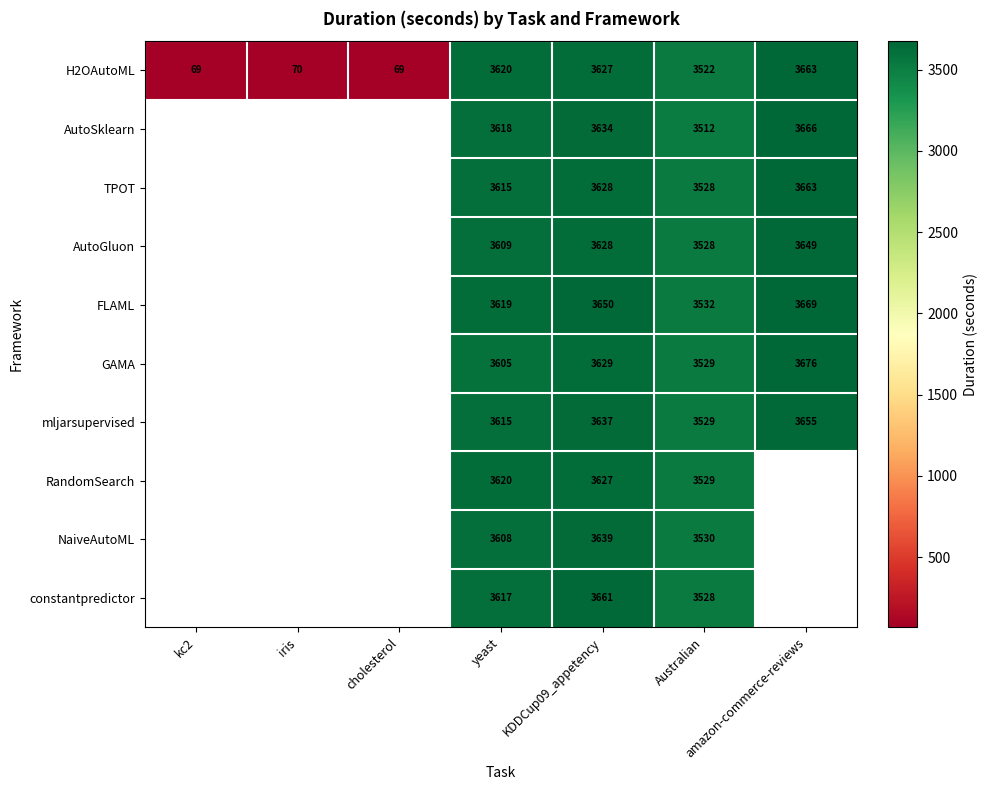

Between iris and yeast, which is larger?

yeast